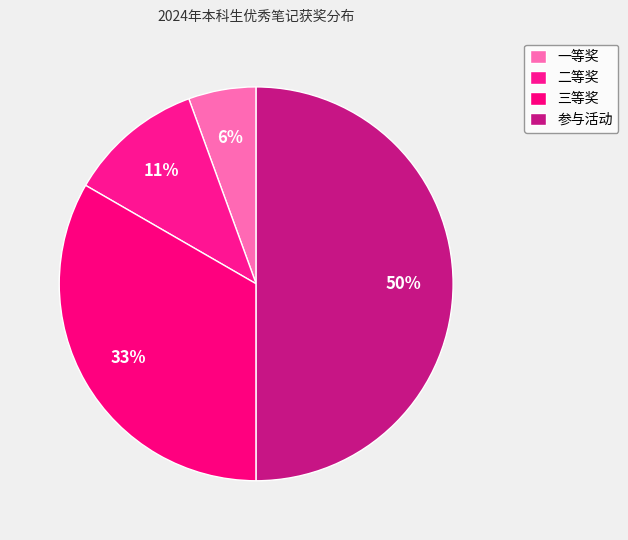

How many segments does this pie chart have?

4